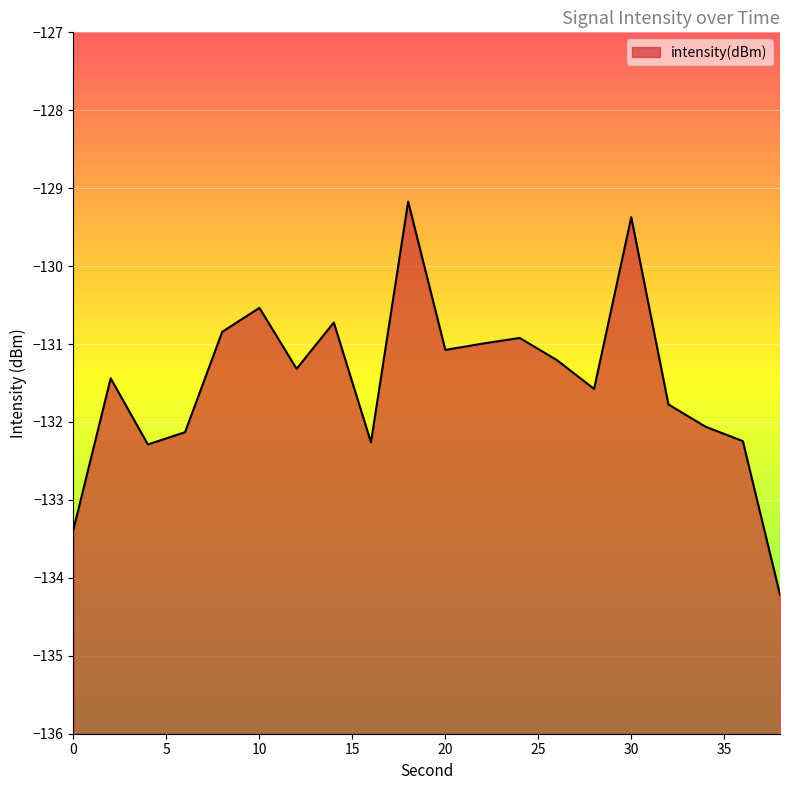

List the labels in order of value, smallest first.

38, 0, 4, 16, 36, 6, 34, 32, 28, 2, 12, 26, 20, 22, 24, 8, 14, 10, 30, 18